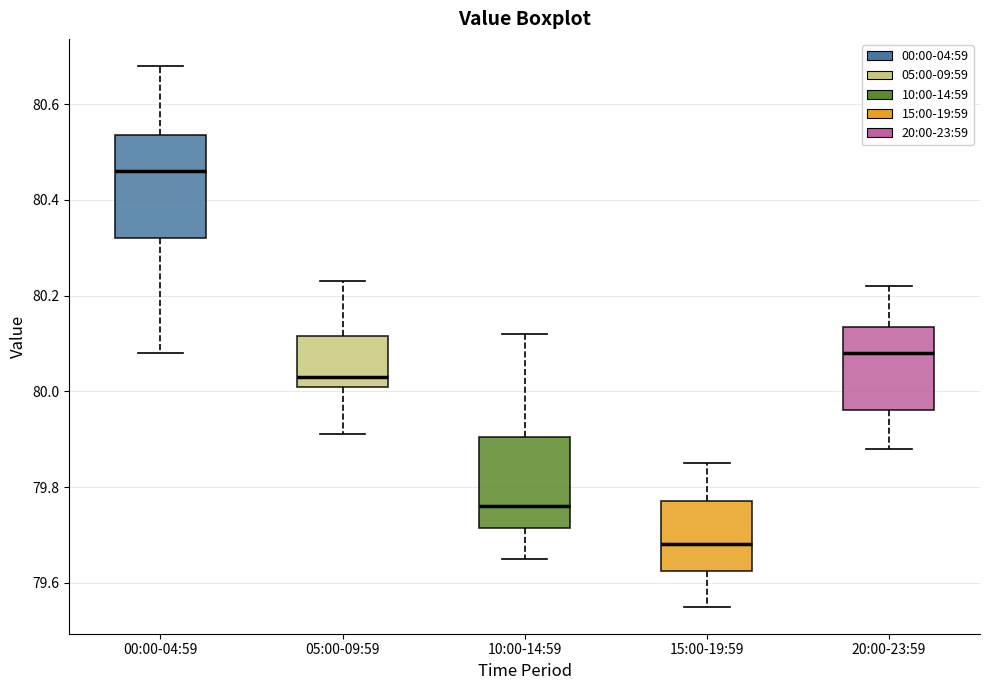

Reading left to right, transcribe this box plot: for each box, give where its median line is, the range the box spans, and where its two whiskers end, as read against the y-axis. The values are not printed on the chart, so give them approximately, as read against the axis.

00:00-04:59: median 80.46, box 80.32 to 80.54, whiskers 80.08 to 80.68
05:00-09:59: median 80.04, box 80.02 to 80.12, whiskers 79.92 to 80.24
10:00-14:59: median 79.76, box 79.72 to 79.90, whiskers 79.66 to 80.12
15:00-19:59: median 79.68, box 79.62 to 79.78, whiskers 79.56 to 79.86
20:00-23:59: median 80.08, box 79.96 to 80.14, whiskers 79.88 to 80.22